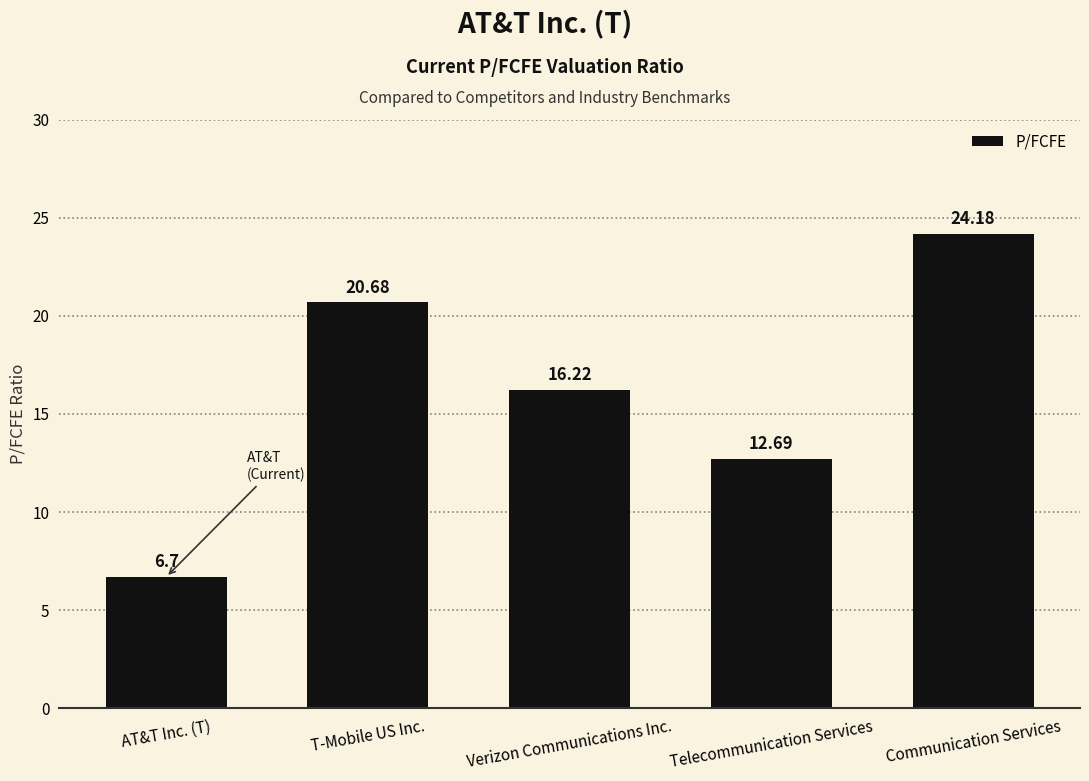

Which label corresponds to the smallest value in the chart?

AT&T Inc. (T)